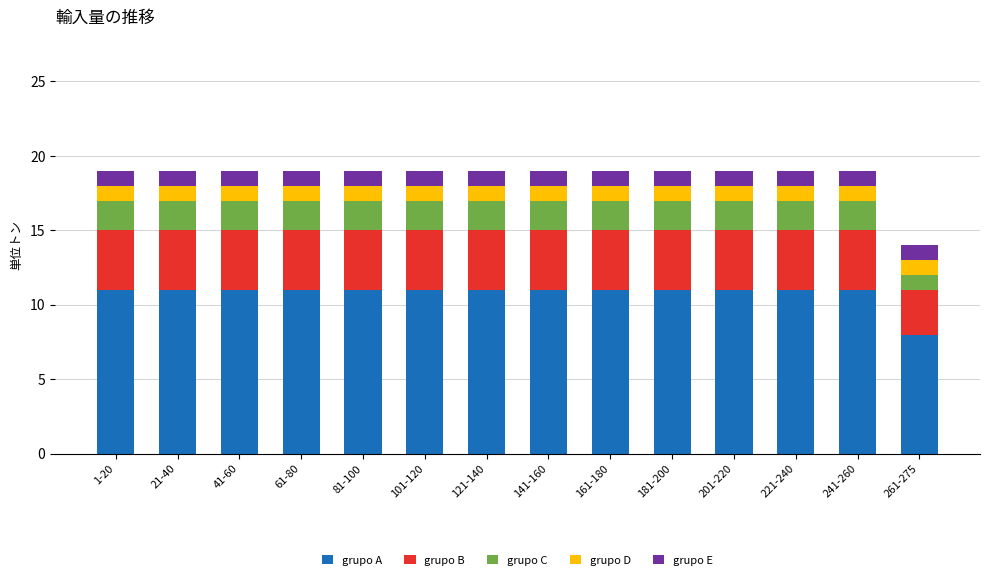

Is it true that grupo A equals 11 at 21-40?

True